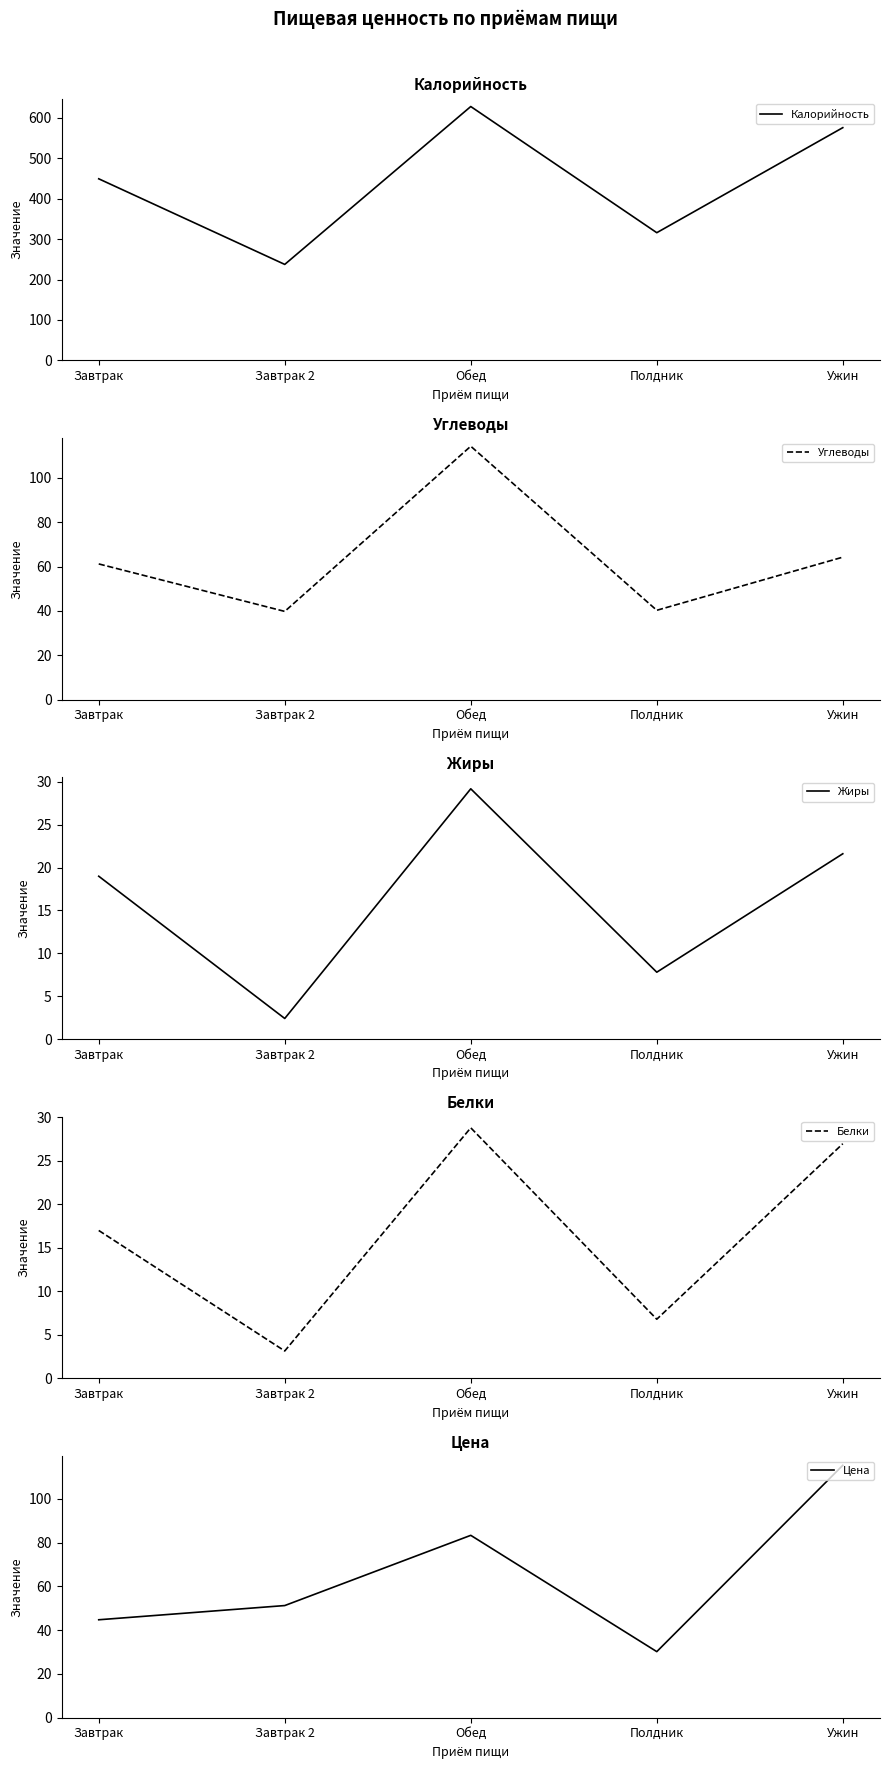

What is the approximate value of Углеводы at Ужин?

64.2